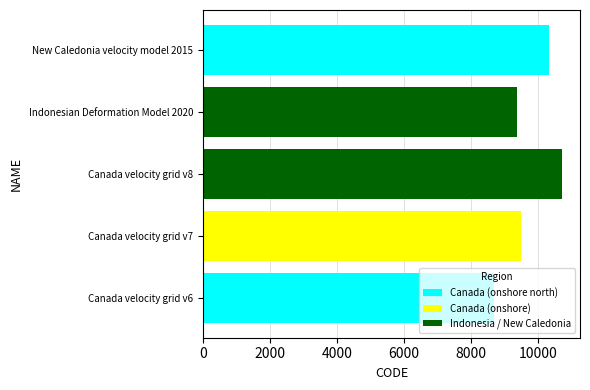

What is the sum of all values?

48564